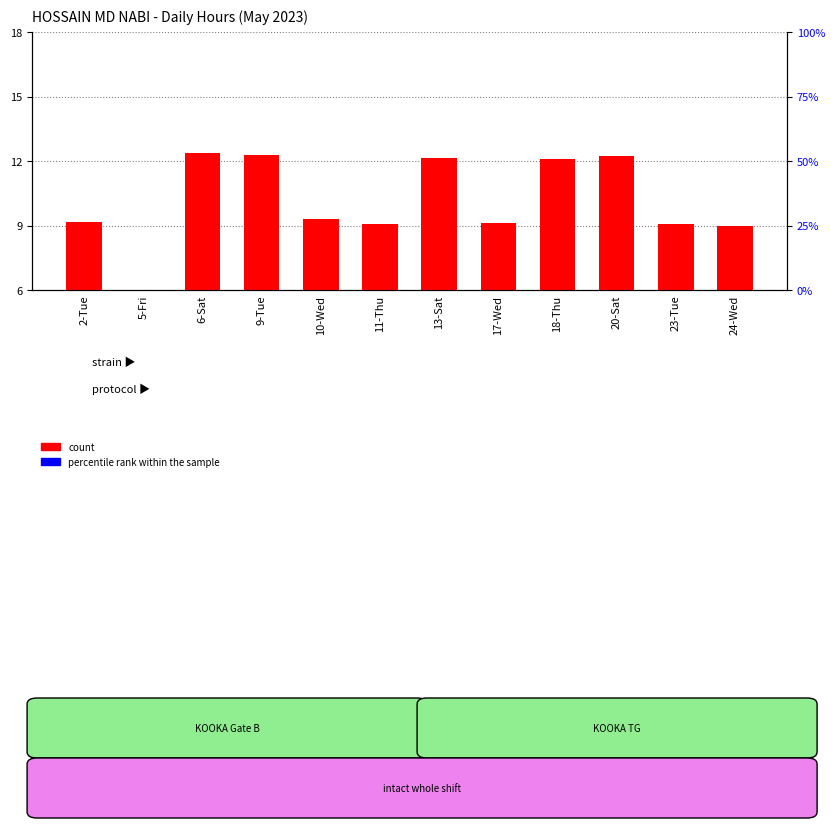

How many data points does each series have?

12